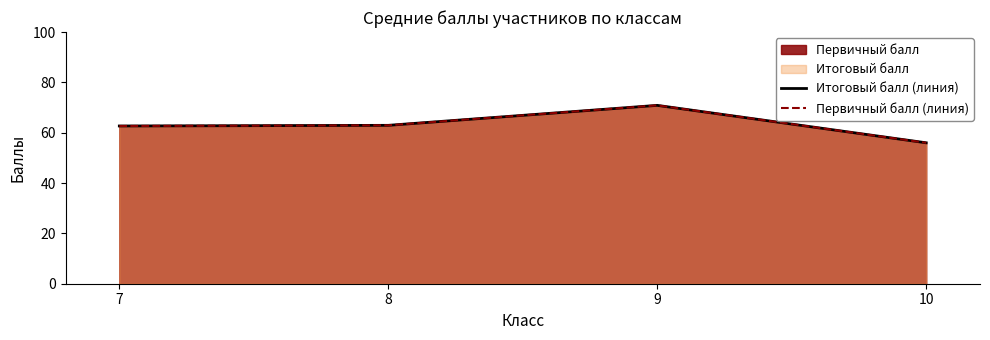

Which series has the largest range (max minus min)?

Итоговый балл (линия)